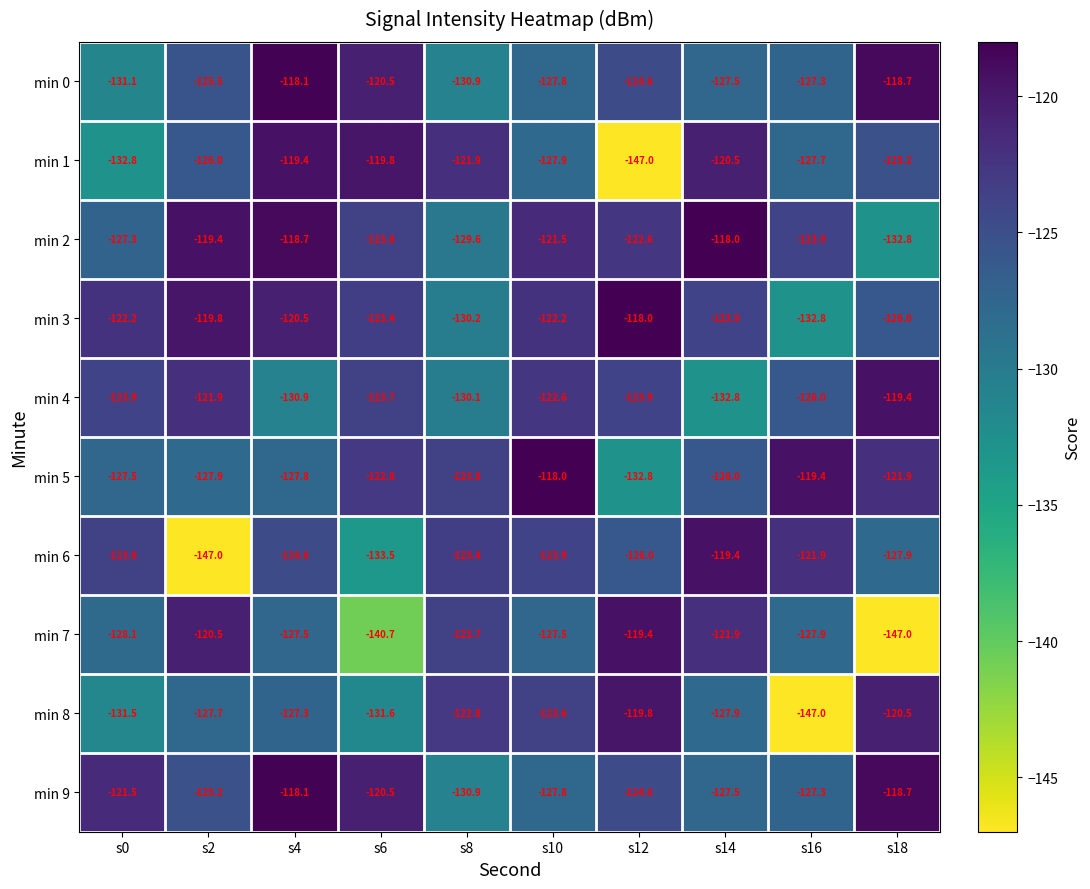

Which series changed the most between s10 and s12?

min 1